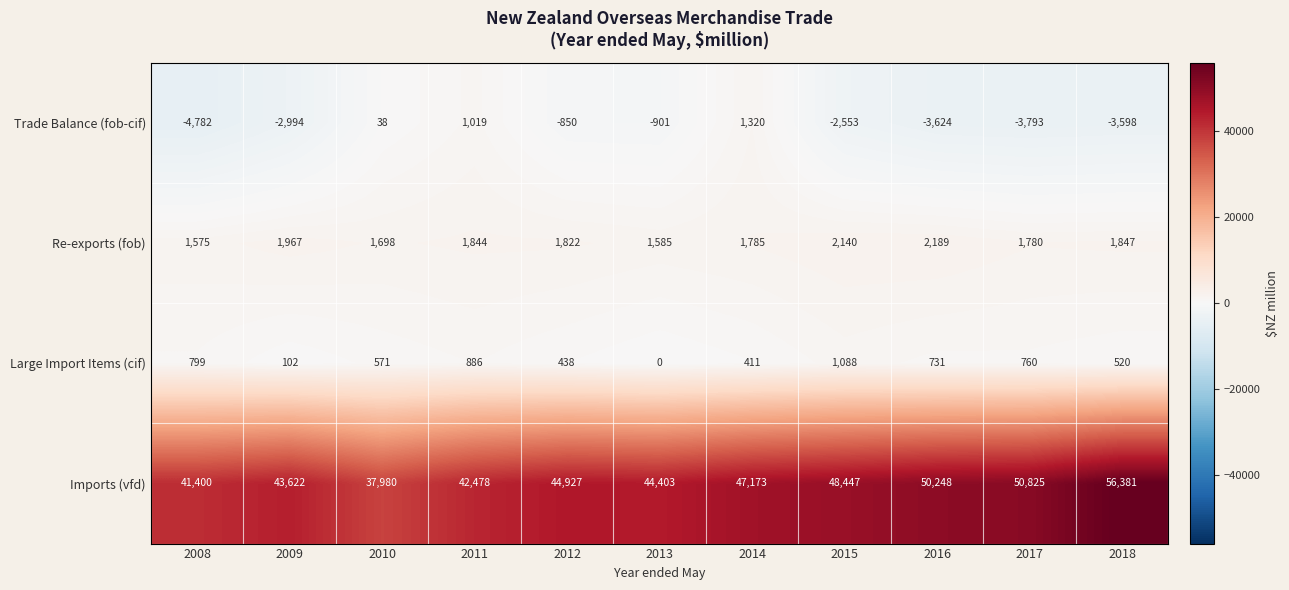

Which category has the lowest value in the Trade Balance (fob-cif) series?

2008